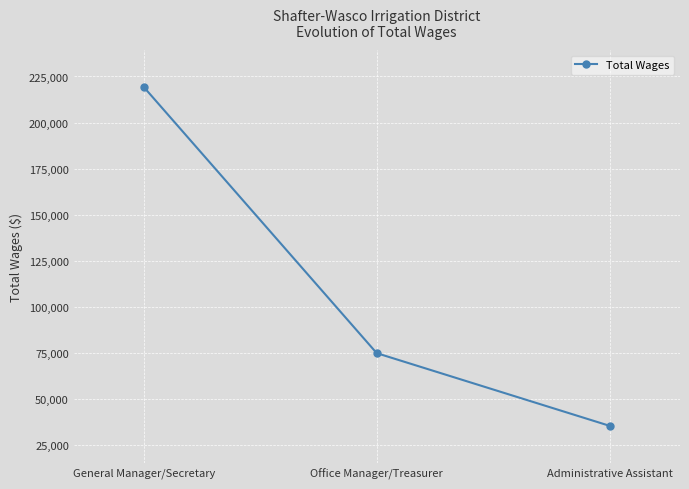

What is the smallest value displayed?

35422